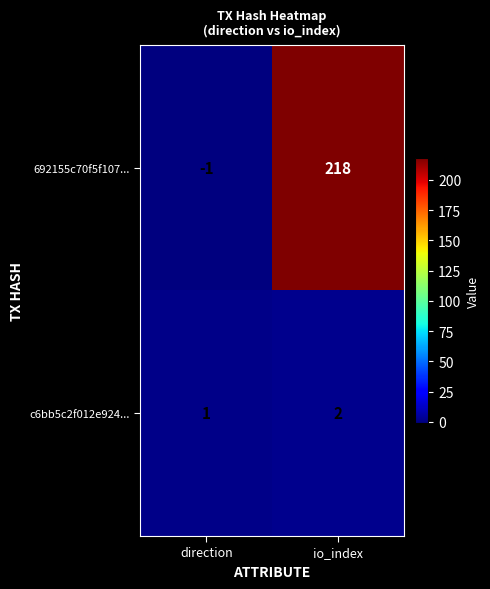

Reading left to right, what are all the values shown in this chart?

692155c70f5f107...: -1	218
c6bb5c2f012e924...: 1	2